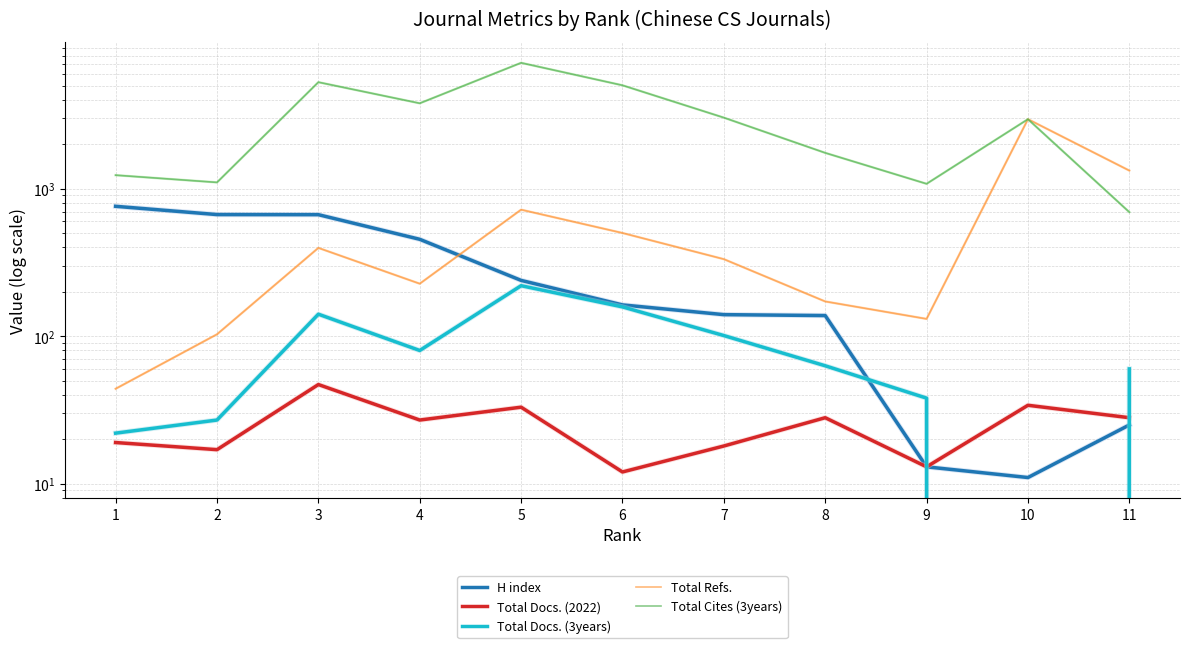

Is it true that Total Refs. equals 119 at 8?

False